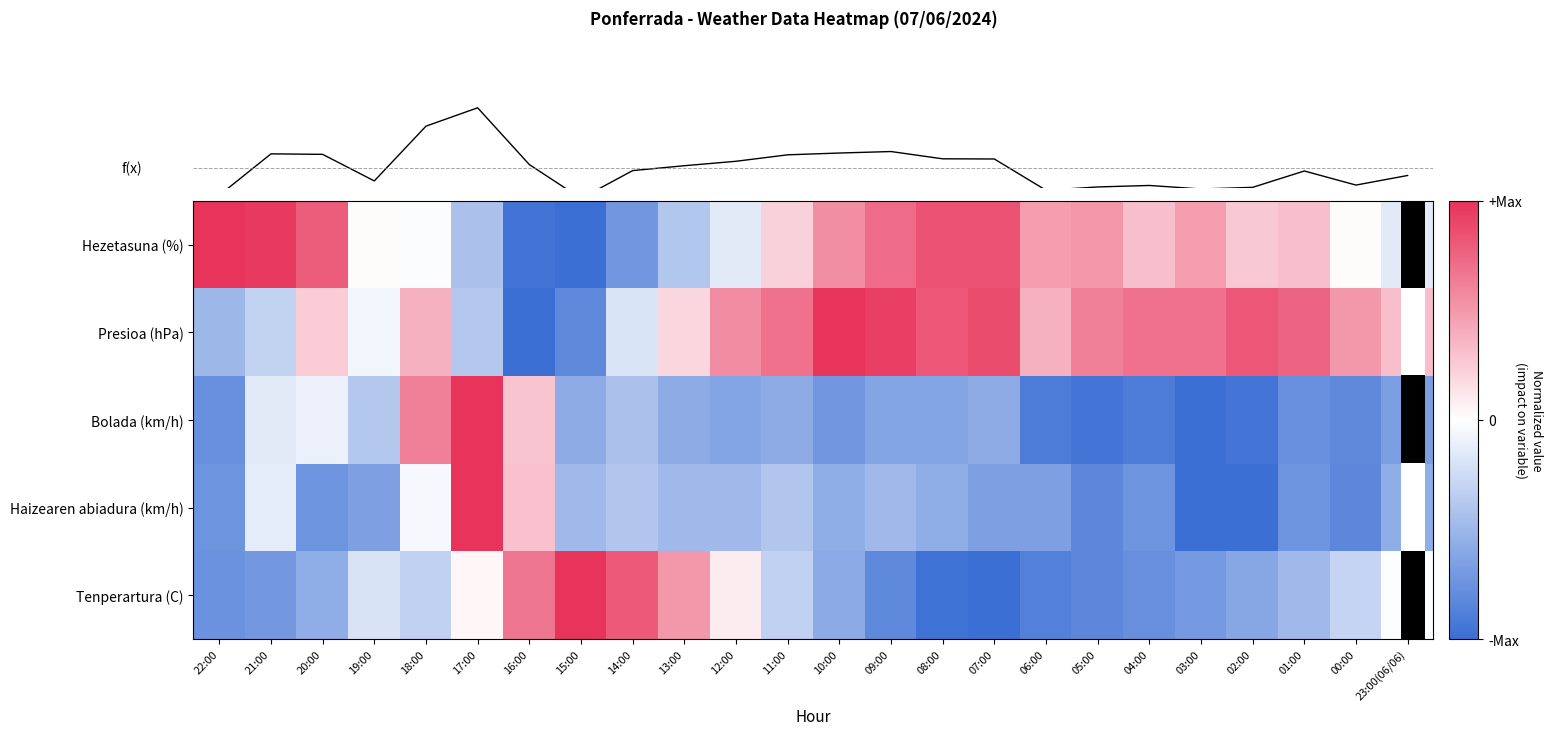

What value does the Hezetasuna (%) series have at 08:00?

0.8